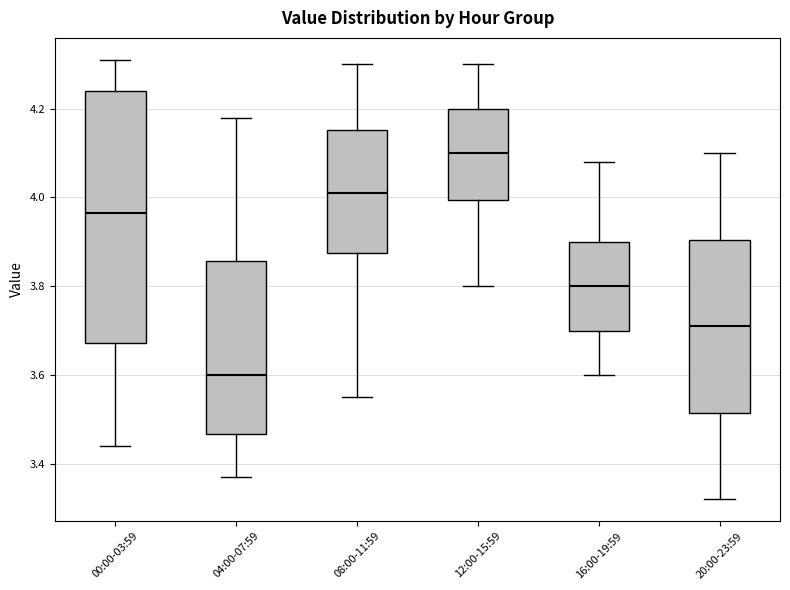

Where does the median line of the box for 08:00-11:59 sit on the y-axis? The values are not printed on the chart, so give them approximately, as read against the axis.

4.02